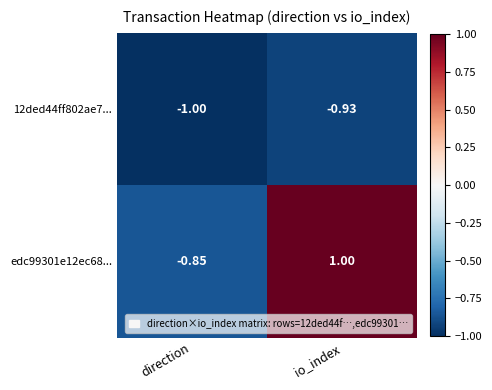

Count the number of categories in the chart.

2